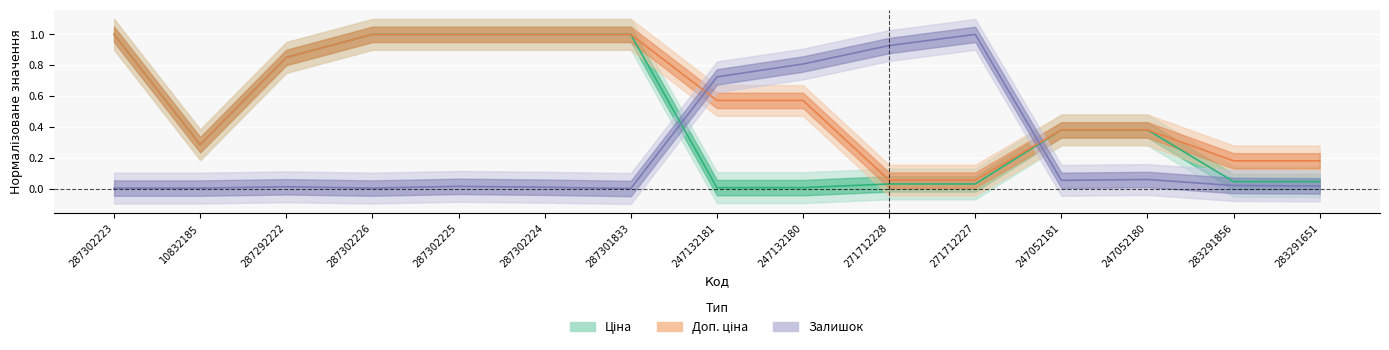

The Доп. ціна series shows 1.0 at 287302226. True or false?

True